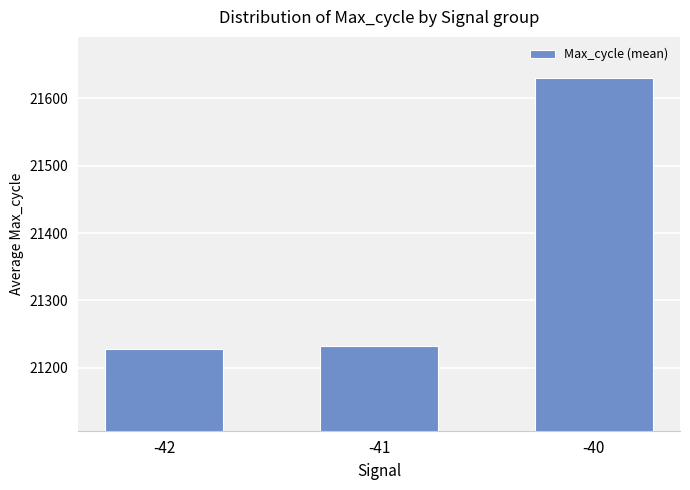

How many series are shown in this chart?

1